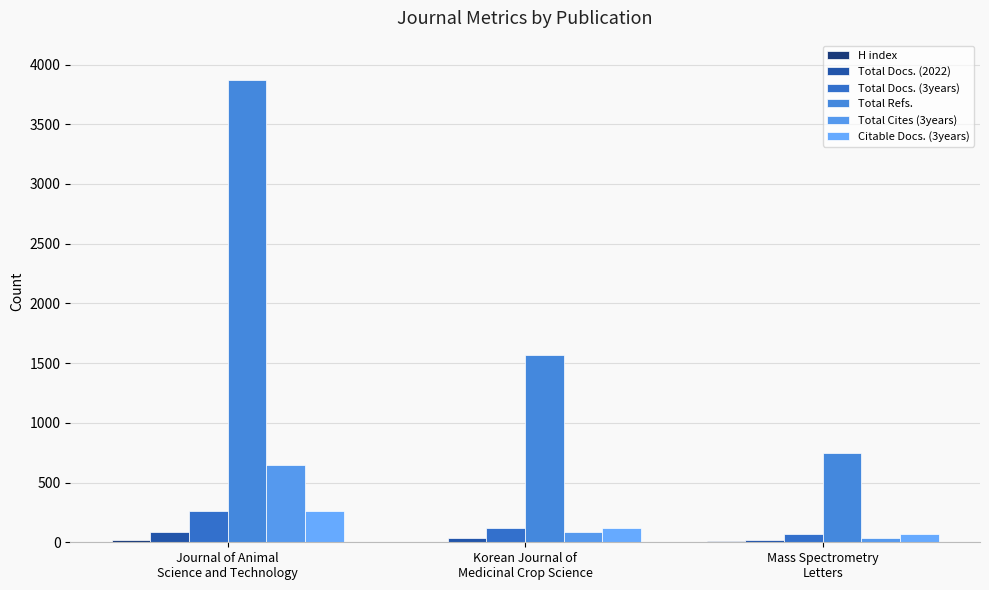

Reading left to right, what are all the values shown in this chart?

H index: Journal of Animal
Science and Technology=23	Korean Journal of
Medicinal Crop Science=6	Mass Spectrometry
Letters=12
Total Docs. (2022): Journal of Animal
Science and Technology=84	Korean Journal of
Medicinal Crop Science=40	Mass Spectrometry
Letters=21
Total Docs. (3years): Journal of Animal
Science and Technology=259	Korean Journal of
Medicinal Crop Science=118	Mass Spectrometry
Letters=72
Total Refs.: Journal of Animal
Science and Technology=3872	Korean Journal of
Medicinal Crop Science=1564	Mass Spectrometry
Letters=745
Total Cites (3years): Journal of Animal
Science and Technology=646	Korean Journal of
Medicinal Crop Science=90	Mass Spectrometry
Letters=34
Citable Docs. (3years): Journal of Animal
Science and Technology=259	Korean Journal of
Medicinal Crop Science=117	Mass Spectrometry
Letters=70